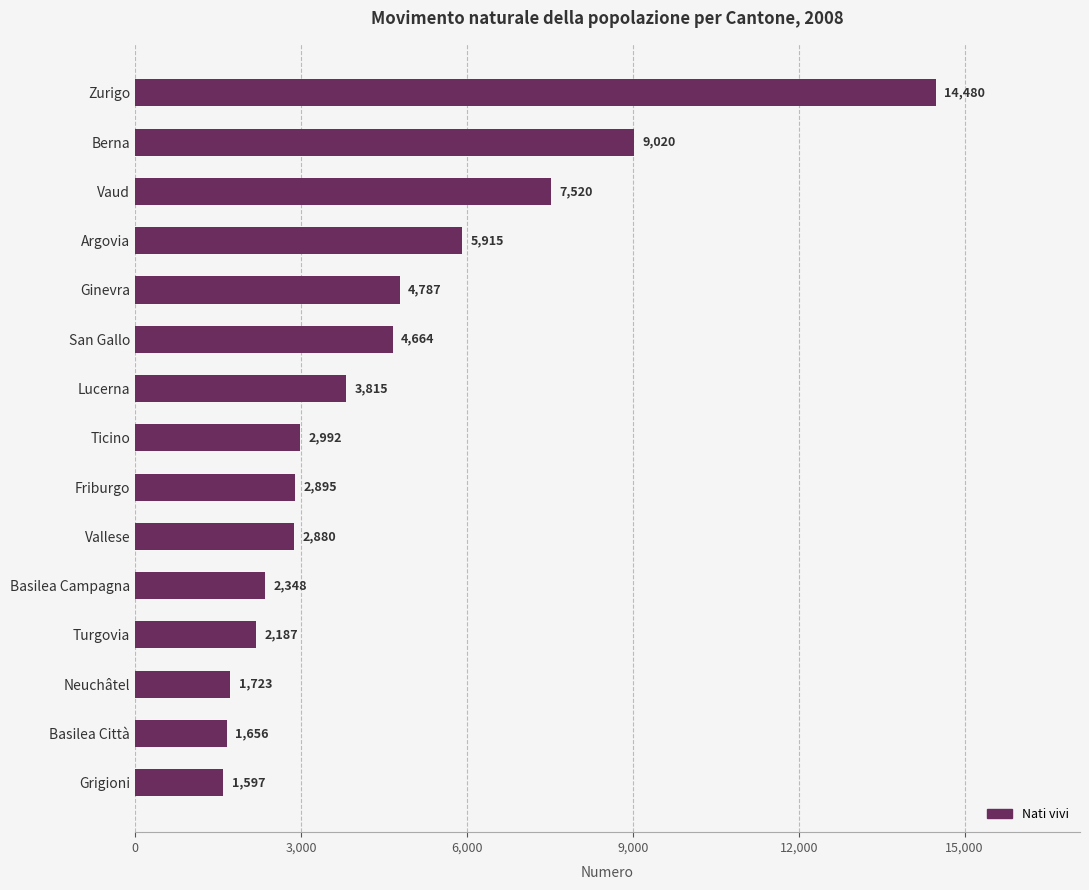

How many data points are less than 2992?

7